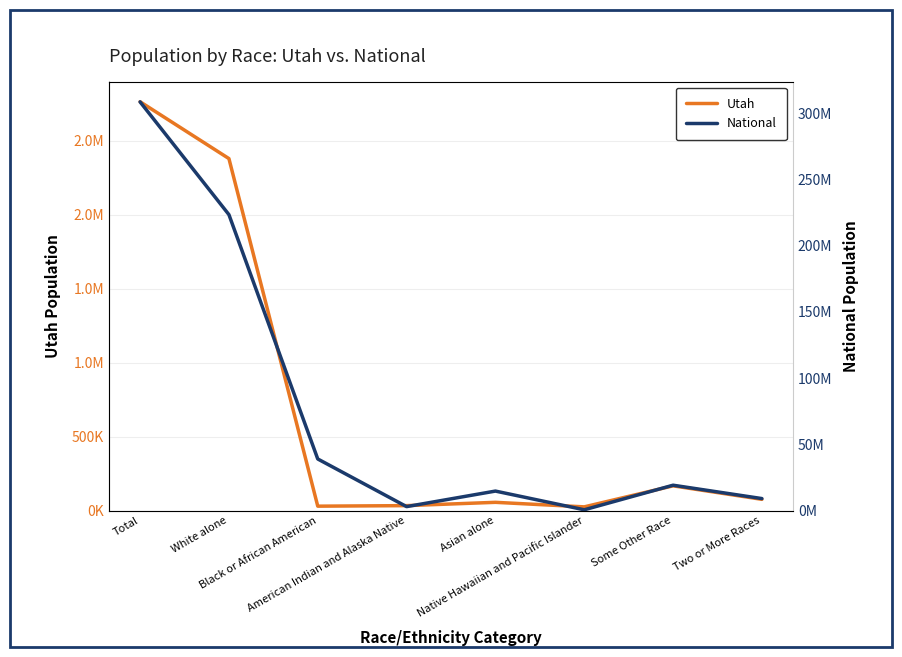

In National, how many points are lower than both neighbors (excluding endpoints)?

2